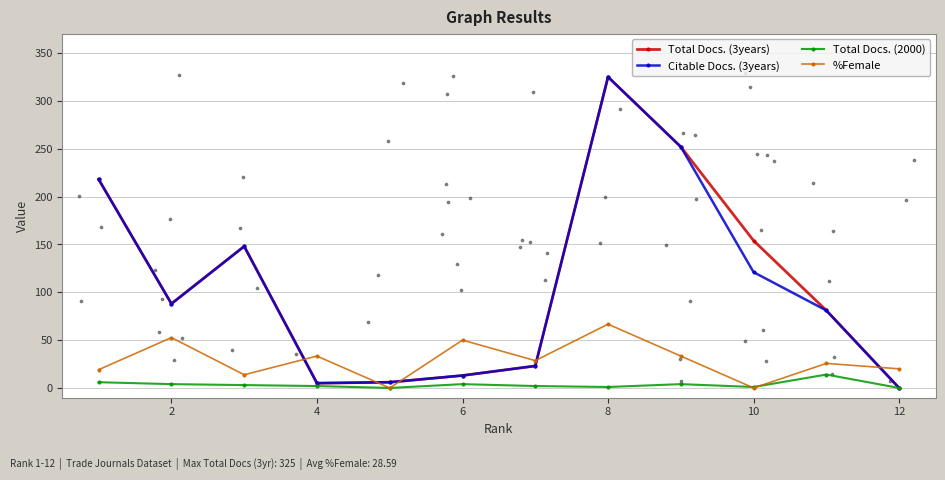

What are all the series names shown in the legend?

Total Docs. (3years), Citable Docs. (3years), Total Docs. (2000), %Female